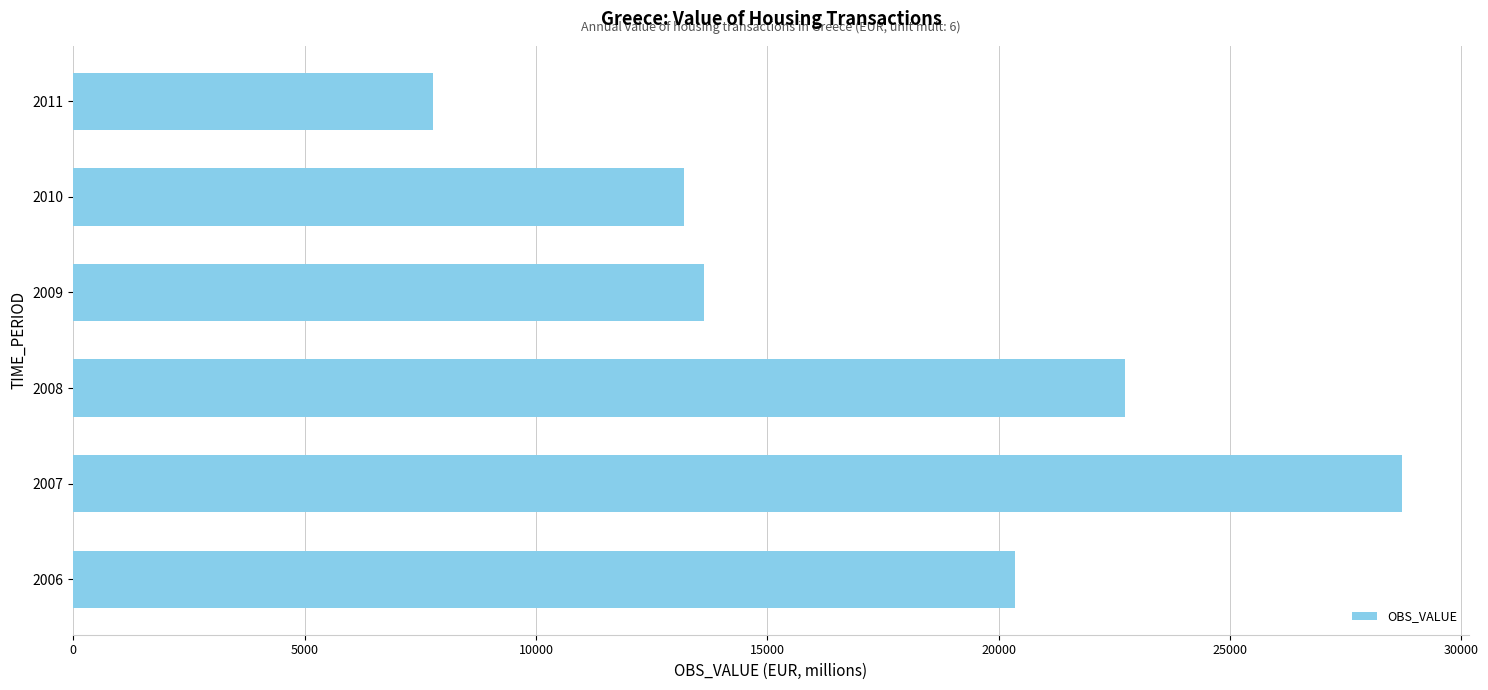

Reading bottom to top, extract all data points from this chart.

2006=20357.3	2007=28724.6	2008=22740.8	2009=13630.8	2010=13204.4	2011=7778.9